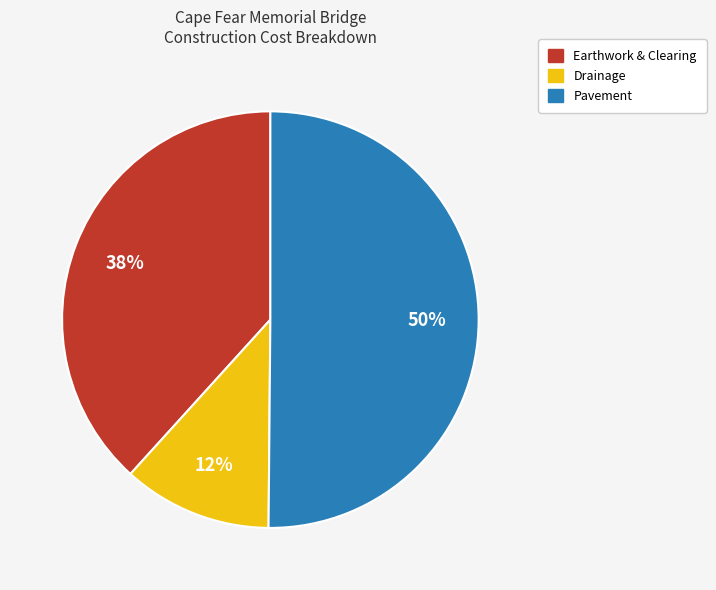

Count the number of slices in the pie.

3